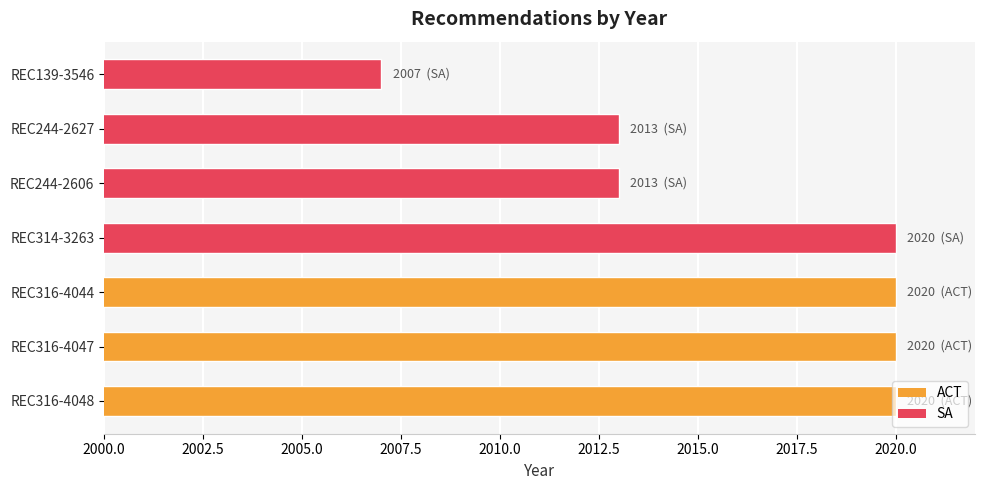

What is the sum of all values?

14113